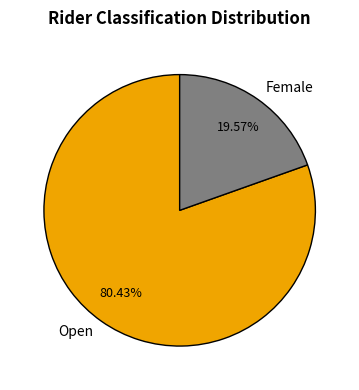

Which has a higher value, Female or Open?

Open